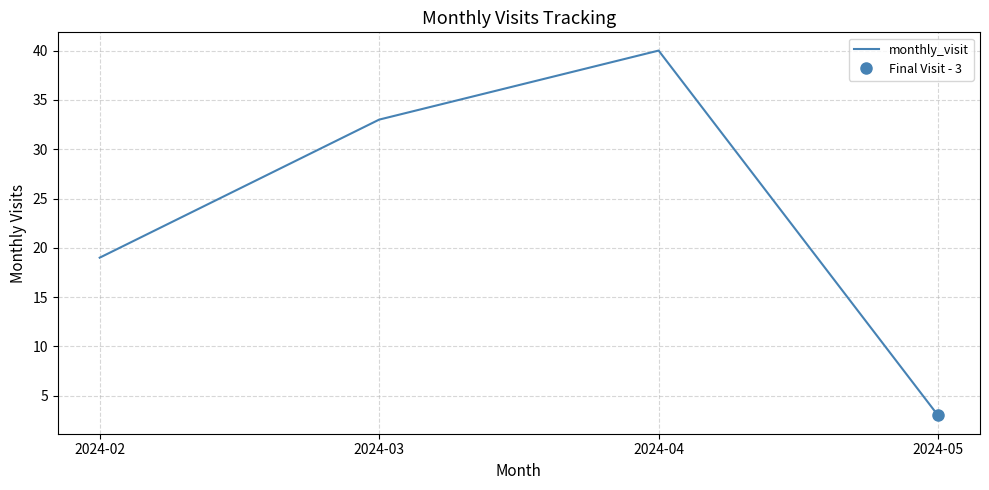

What is the maximum value shown in the chart?

40